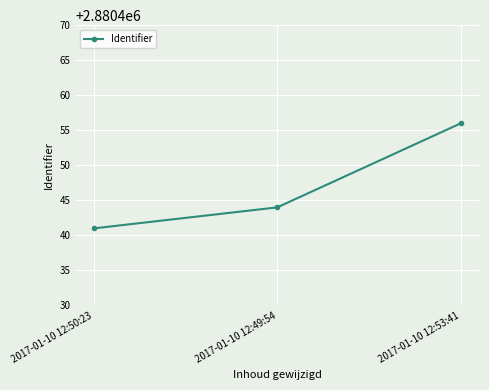

What is the approximate value at 2017-01-10 12:49:54?

2880444